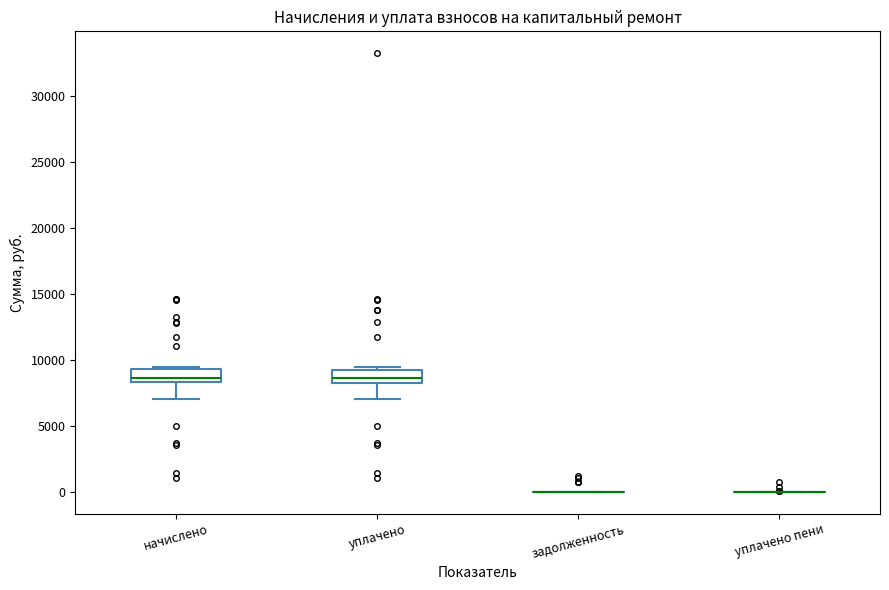

Reading left to right, transcribe this box plot: for each box, give where its median line is, the range the box spans, and where its two whiskers end, as read against the y-axis. The values are not printed on the chart, so give them approximately, as read against the axis.

начислено: median 8500 (just above the box's lower edge), box 8500 to 9500, whiskers 7000 to 9500 (just above the box's upper edge)
уплачено: median 8500 (just above the box's lower edge), box 8500 to 9000, whiskers 7000 to 9500
задолженность: box collapsed to a line at 0, whiskers 0 to 0
уплачено пени: box collapsed to a line at 0, whiskers 0 to 0